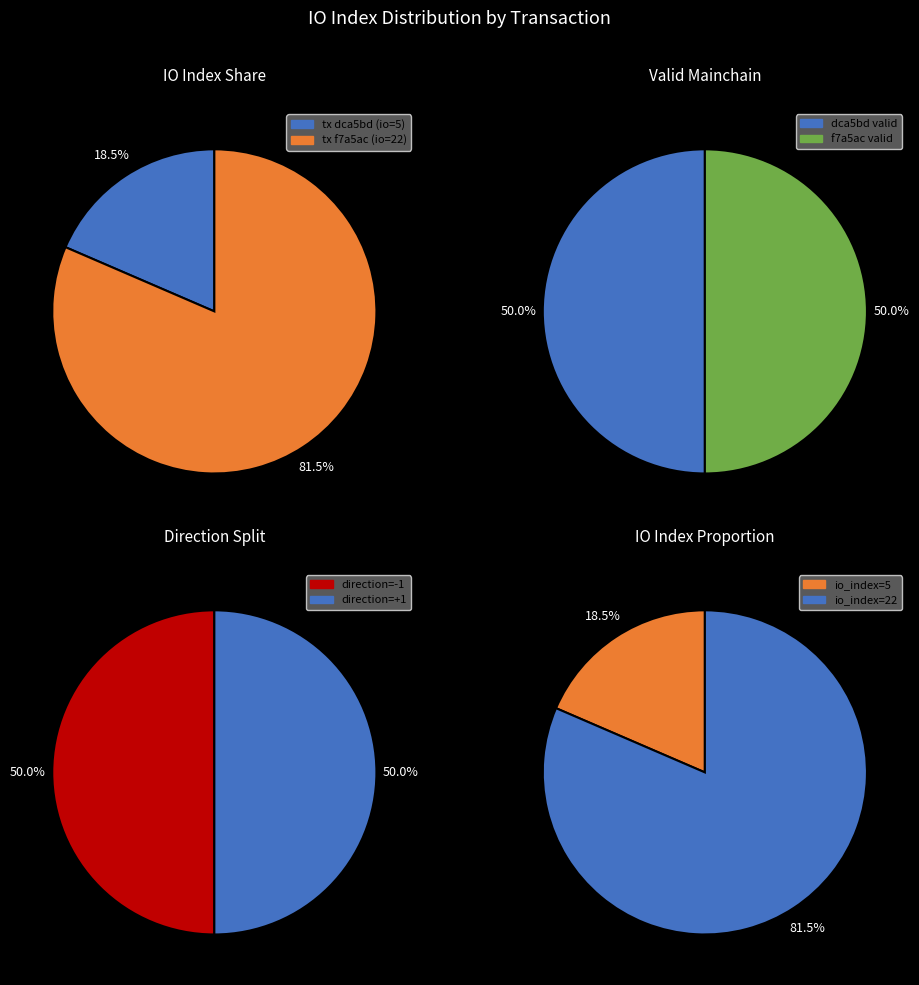

The 1 slice represents 75% of the pie. True or false?

False